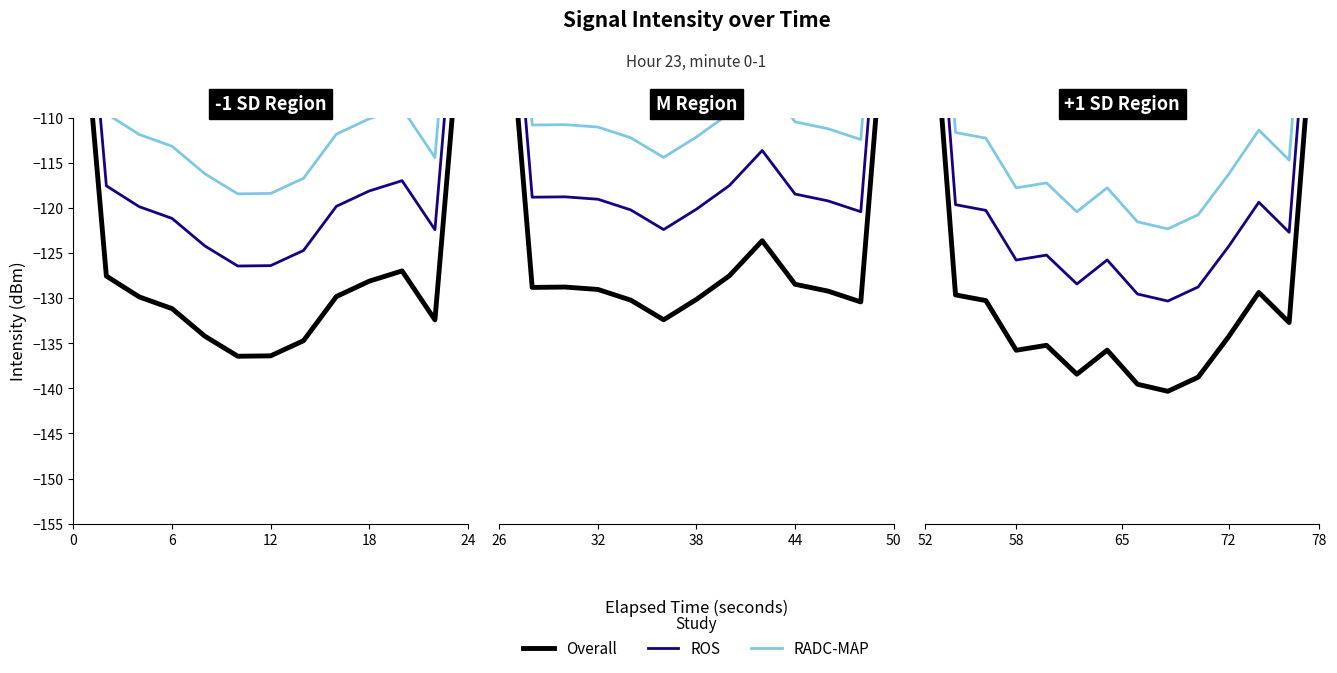

What are all the series names shown in the legend?

Overall, ROS, RADC-MAP